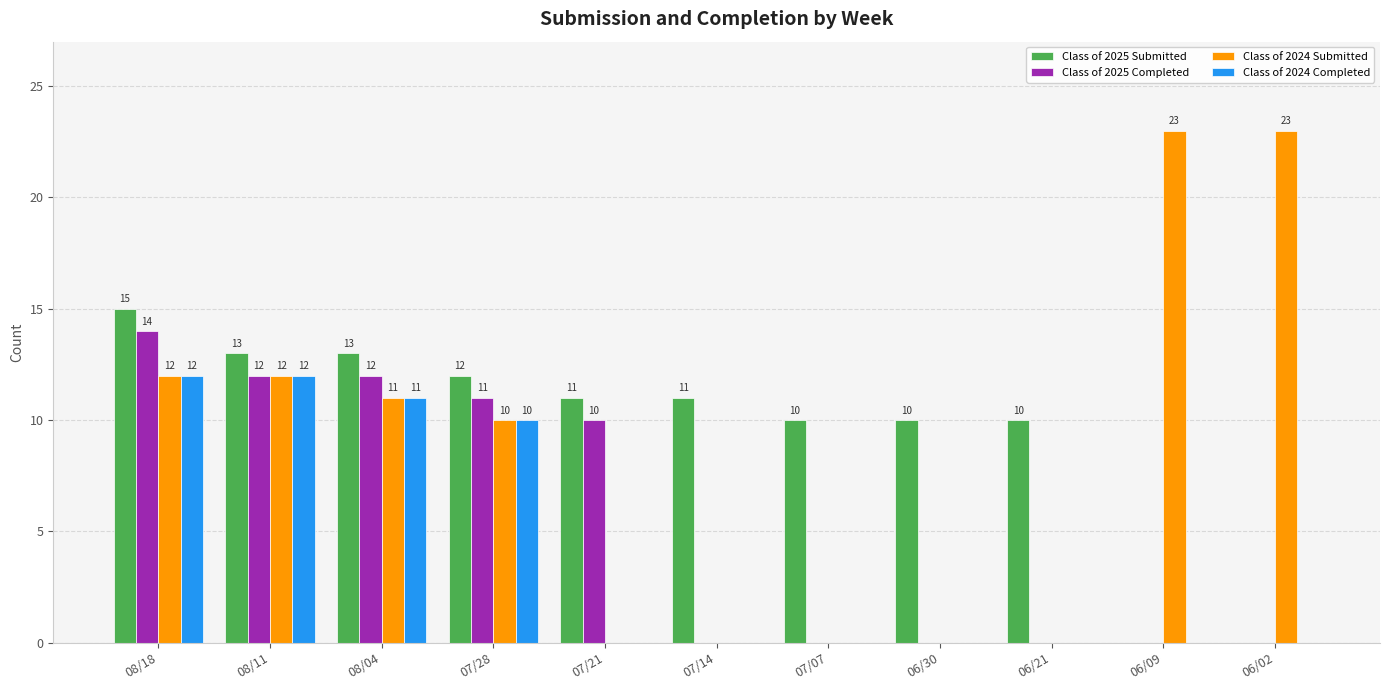

At which label is Class of 2024 Completed closest to 6?

07/28